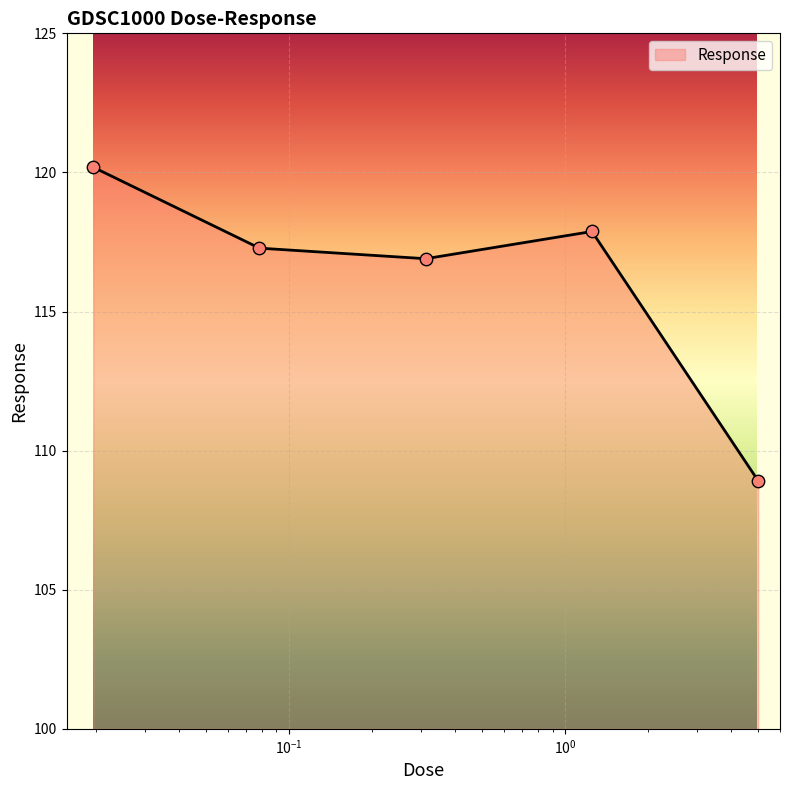

What is the difference between the maximum and minimum values?

11.3